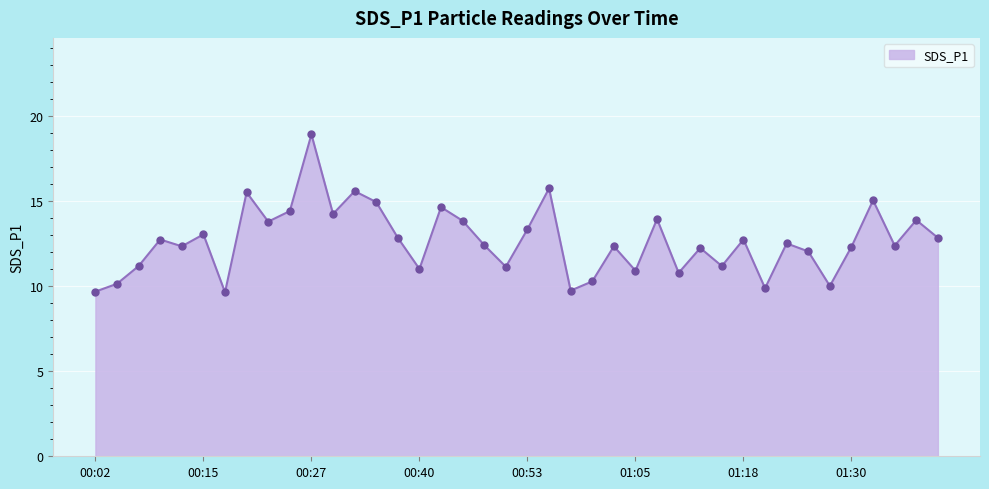

What is the minimum value shown in the chart?

9.6